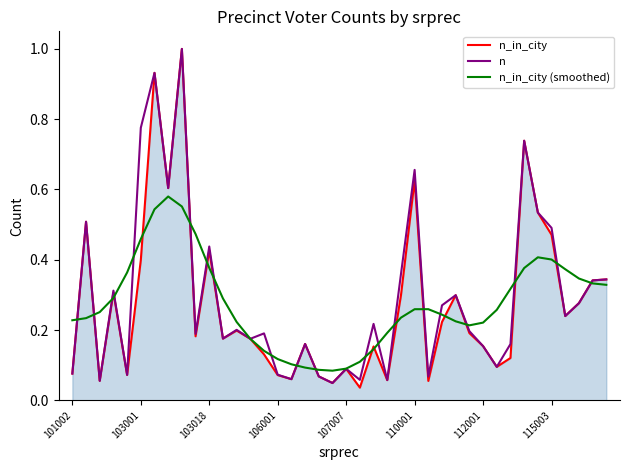

What is the maximum value for n?

1.0